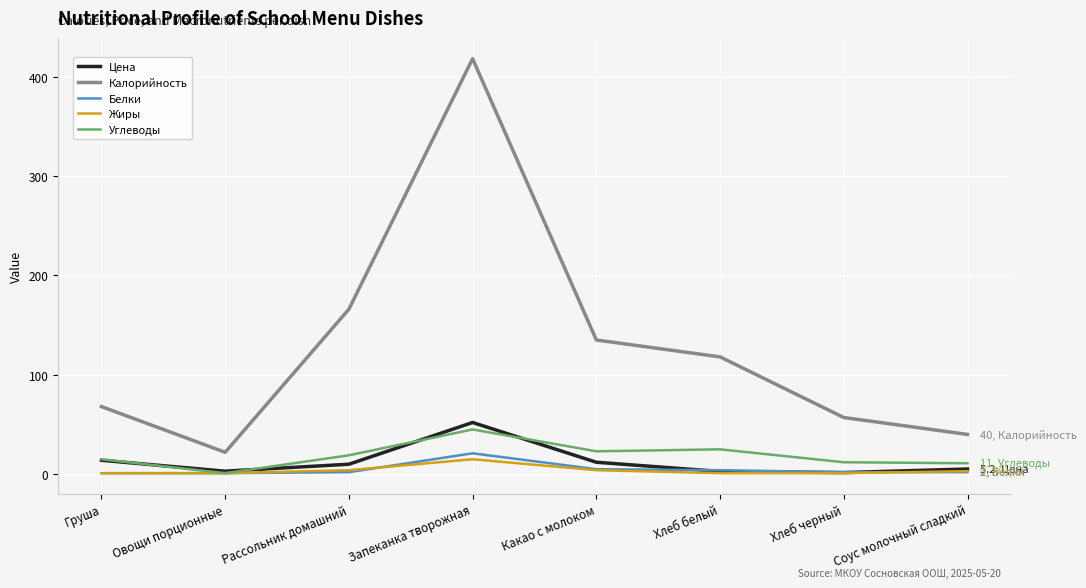

True or false: Углеводы has a value of 12.0 at Хлеб черный.

True